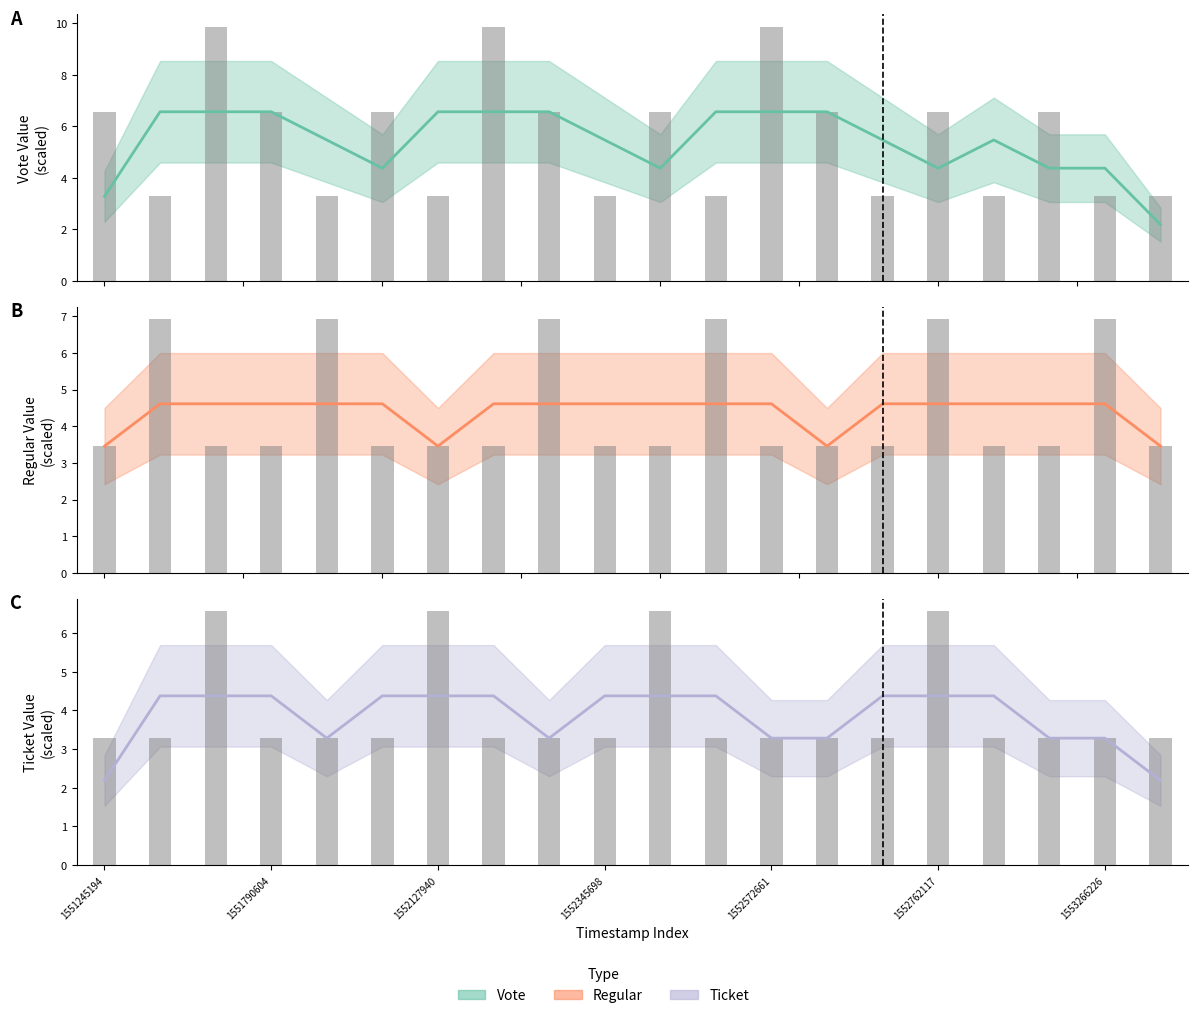

At which label is Ticket raw closest to 4?

1551245194